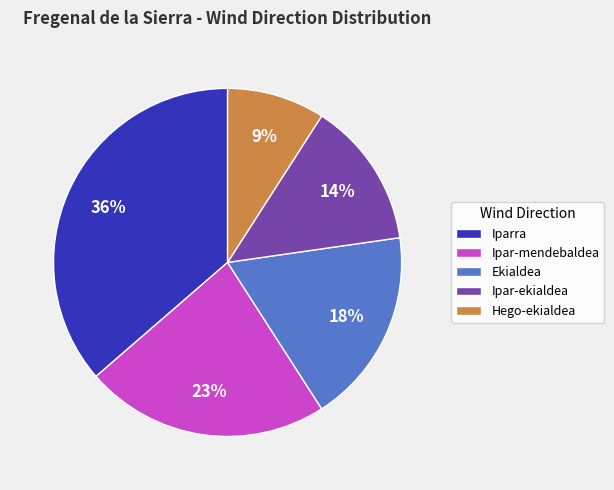

To the nearest percent, what percentage of the pie is Ekialdea?

18%